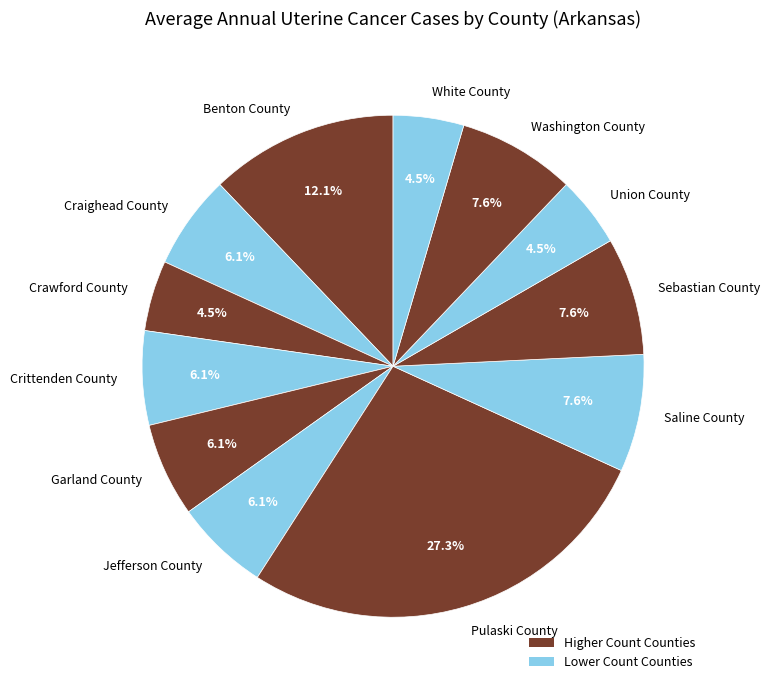

What portion of the pie excludes Pulaski County?

72.7%